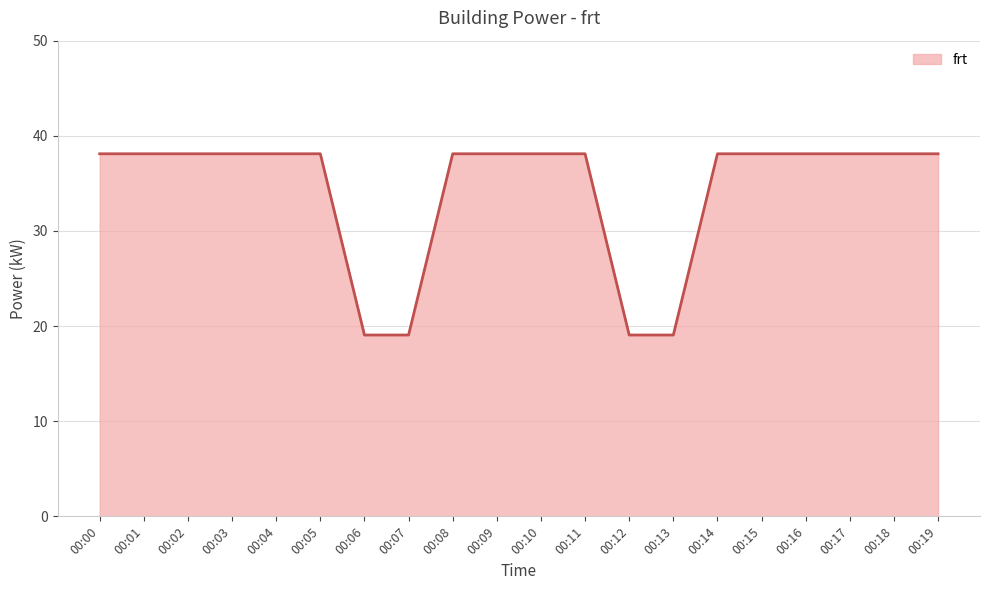

Is it true that the value at 00:13 is 28.1?

False